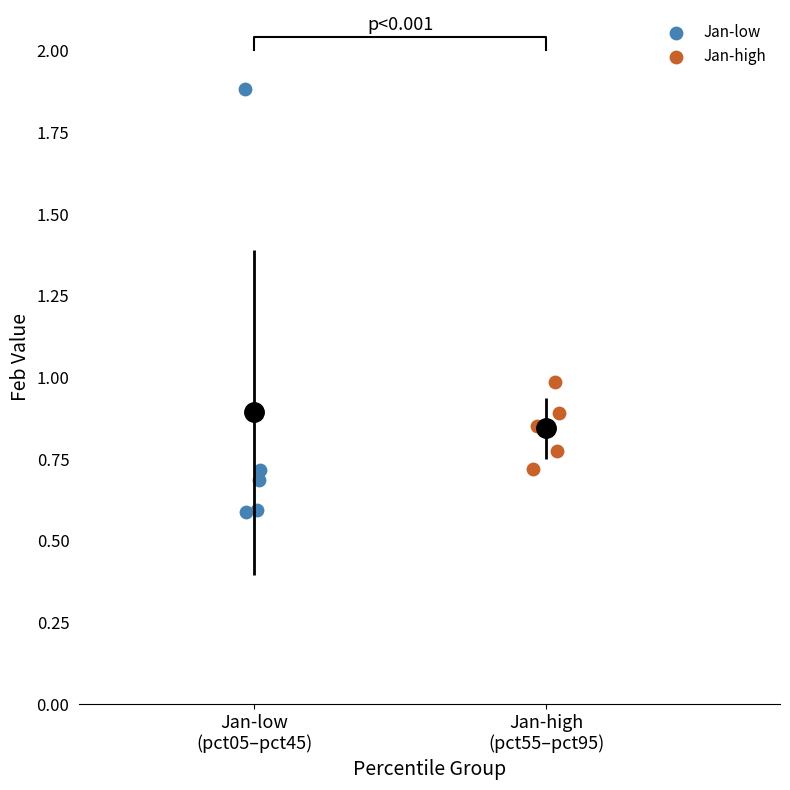

What are all the series names shown in the legend?

Jan-low, Jan-high